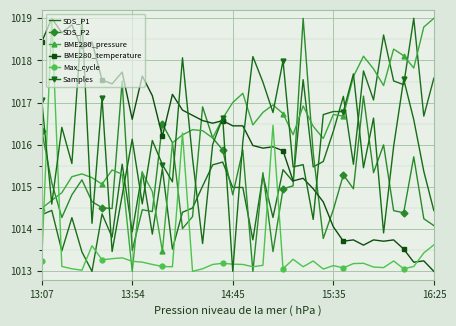

How many intersections are there between SDS_P1 and Max_cycle?

8